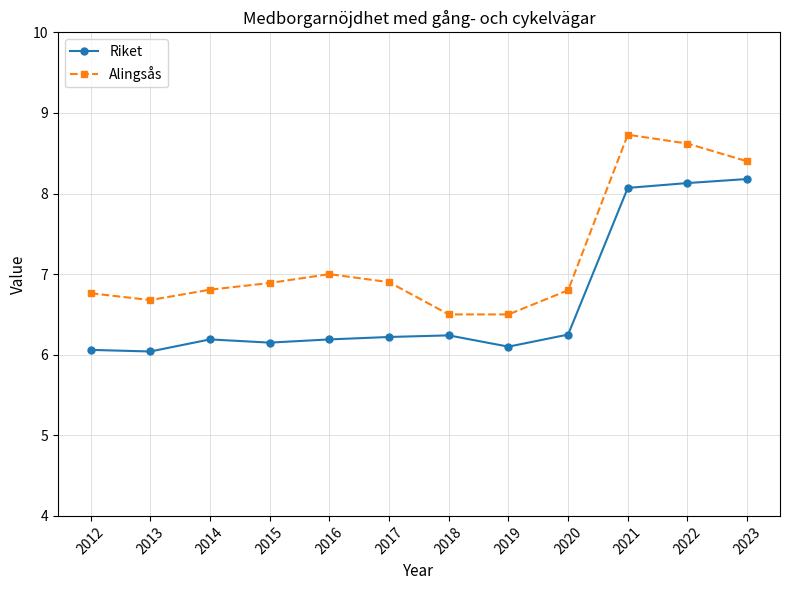

What value does the Alingsås series have at 2019?

6.5